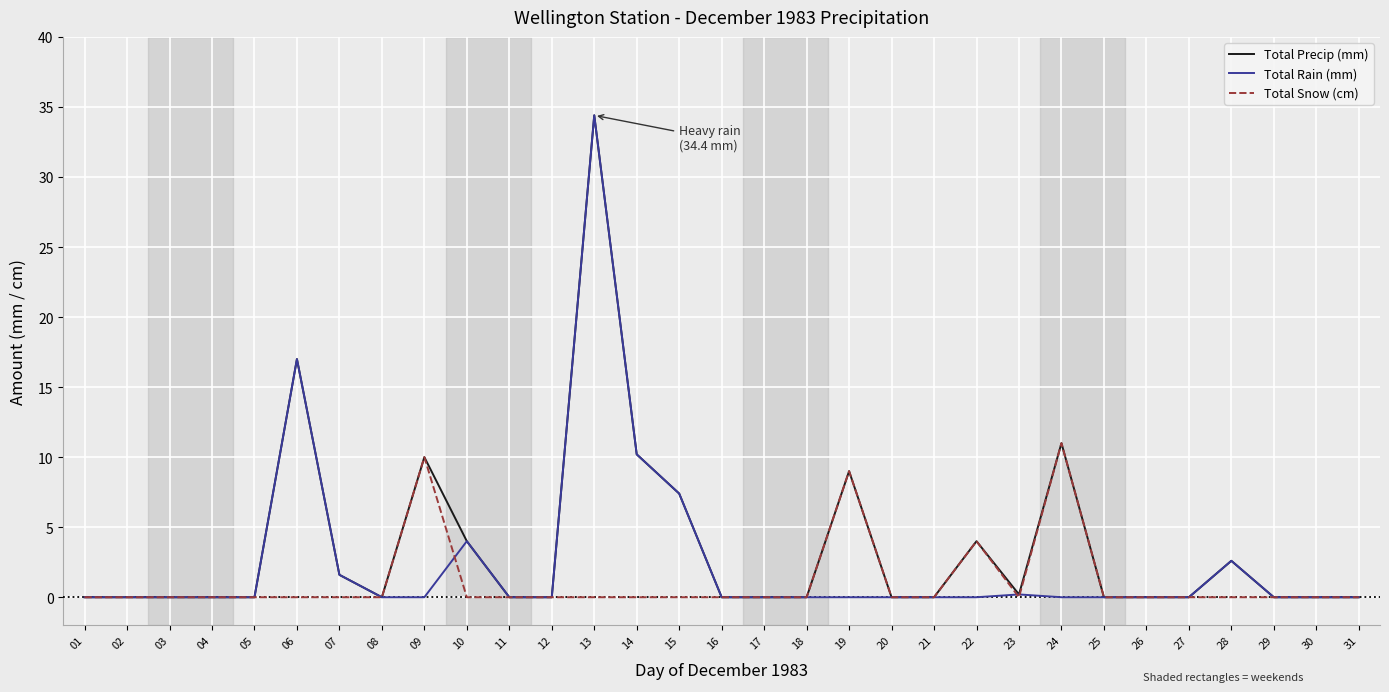

Reading left to right, list all the values displayed in this chart.

Total Precip (mm): 01=0.0	02=0.0	03=0.0	04=0.0	05=0.0	06=17.0	07=1.6	08=0.0	09=10.0	10=4.0	11=0.0	12=0.0	13=34.4	14=10.2	15=7.4	16=0.0	17=0.0	18=0.0	19=9.0	20=0.0	21=0.0	22=4.0	23=0.2	24=11.0	25=0.0	26=0.0	27=0.0	28=2.6	29=0.0	30=0.0	31=0.0
Total Rain (mm): 01=0.0	02=0.0	03=0.0	04=0.0	05=0.0	06=17.0	07=1.6	08=0.0	09=0.0	10=4.0	11=0.0	12=0.0	13=34.4	14=10.2	15=7.4	16=0.0	17=0.0	18=0.0	19=0.0	20=0.0	21=0.0	22=0.0	23=0.2	24=0.0	25=0.0	26=0.0	27=0.0	28=2.6	29=0.0	30=0.0	31=0.0
Total Snow (cm): 01=0.0	02=0.0	03=0.0	04=0.0	05=0.0	06=0.0	07=0.0	08=0.0	09=10.0	10=0.0	11=0.0	12=0.0	13=0.0	14=0.0	15=0.0	16=0.0	17=0.0	18=0.0	19=9.0	20=0.0	21=0.0	22=4.0	23=0.0	24=11.0	25=0.0	26=0.0	27=0.0	28=0.0	29=0.0	30=0.0	31=0.0